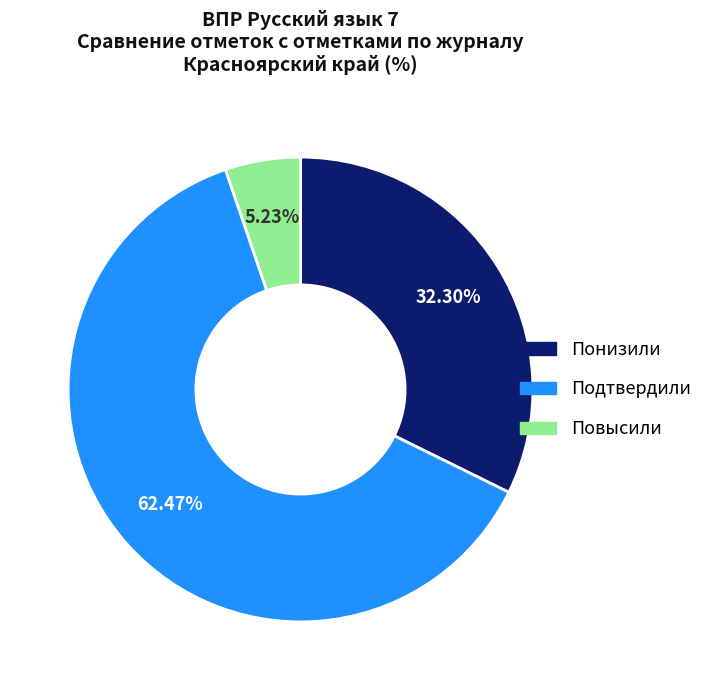

Combined, do Повысили and Подтвердили account for over 50%?

Yes